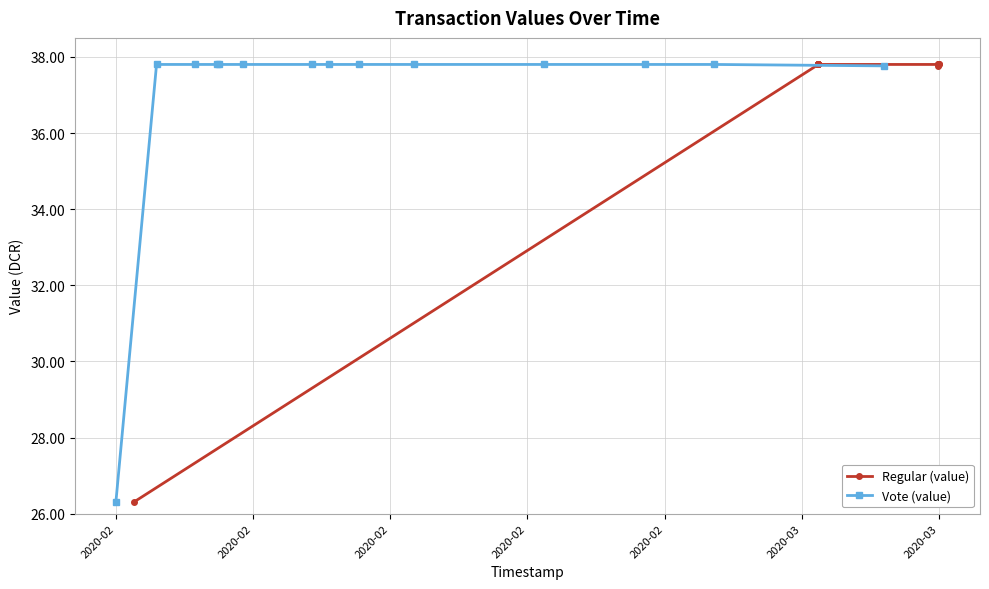

How many categories are shown in the chart?

14